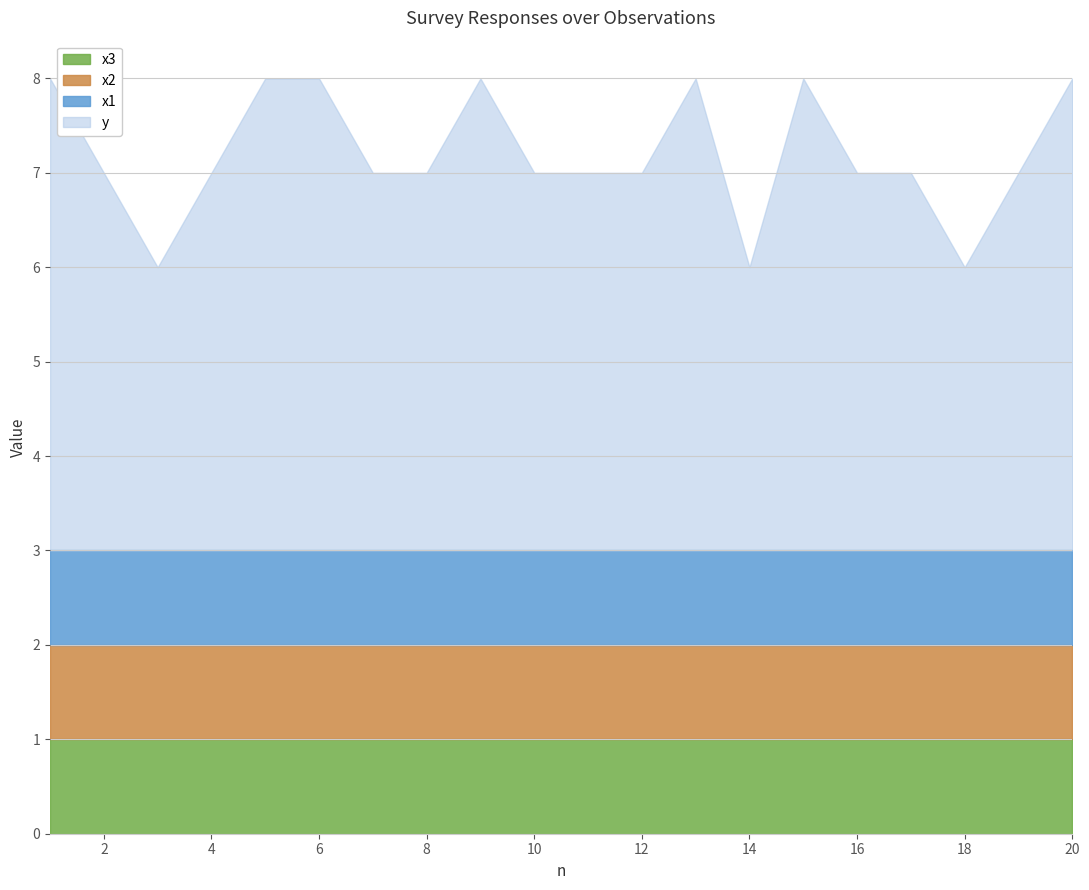

True or false: x2 and x1 cross at least once.

False